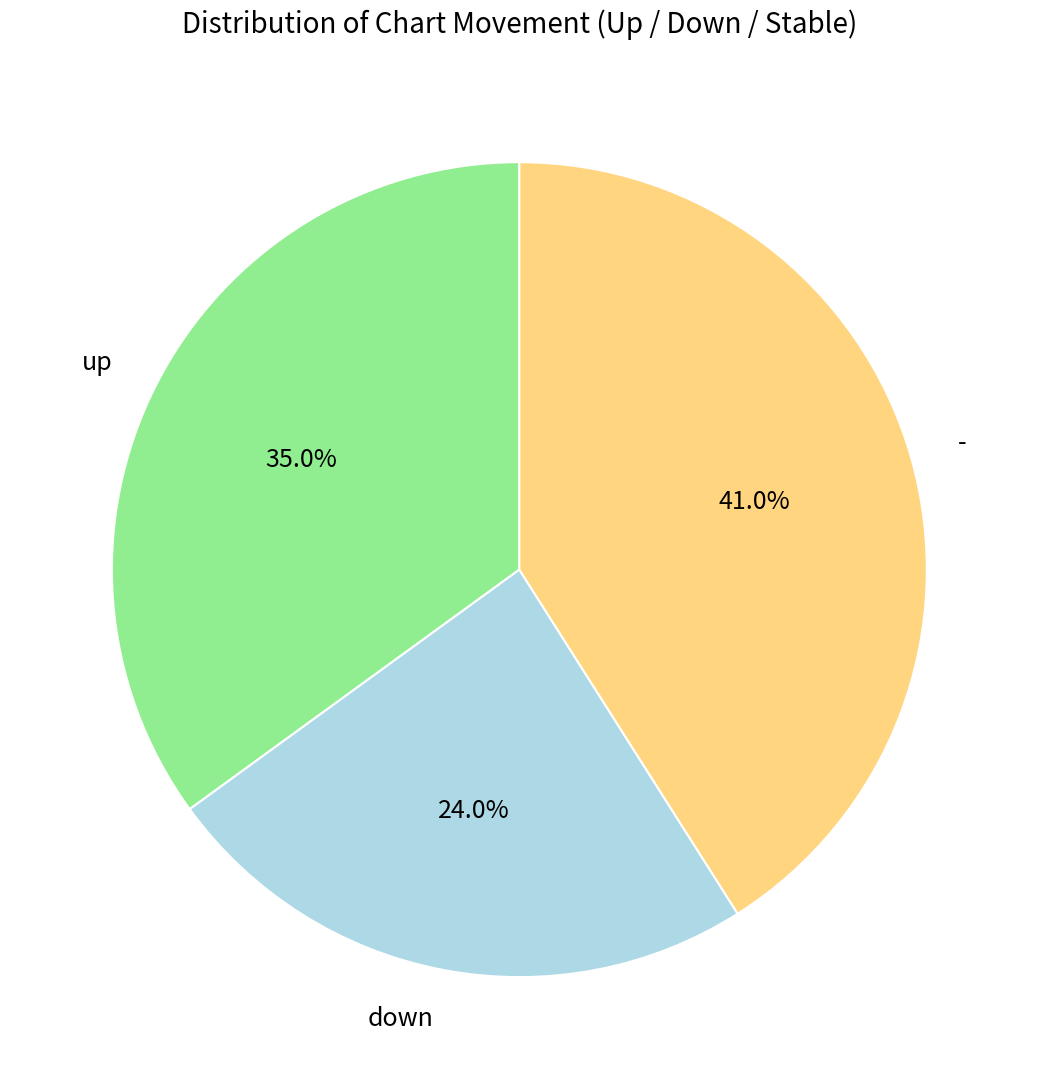

To the nearest percent, what is the difference between the largest and smallest slice percentages?

17%